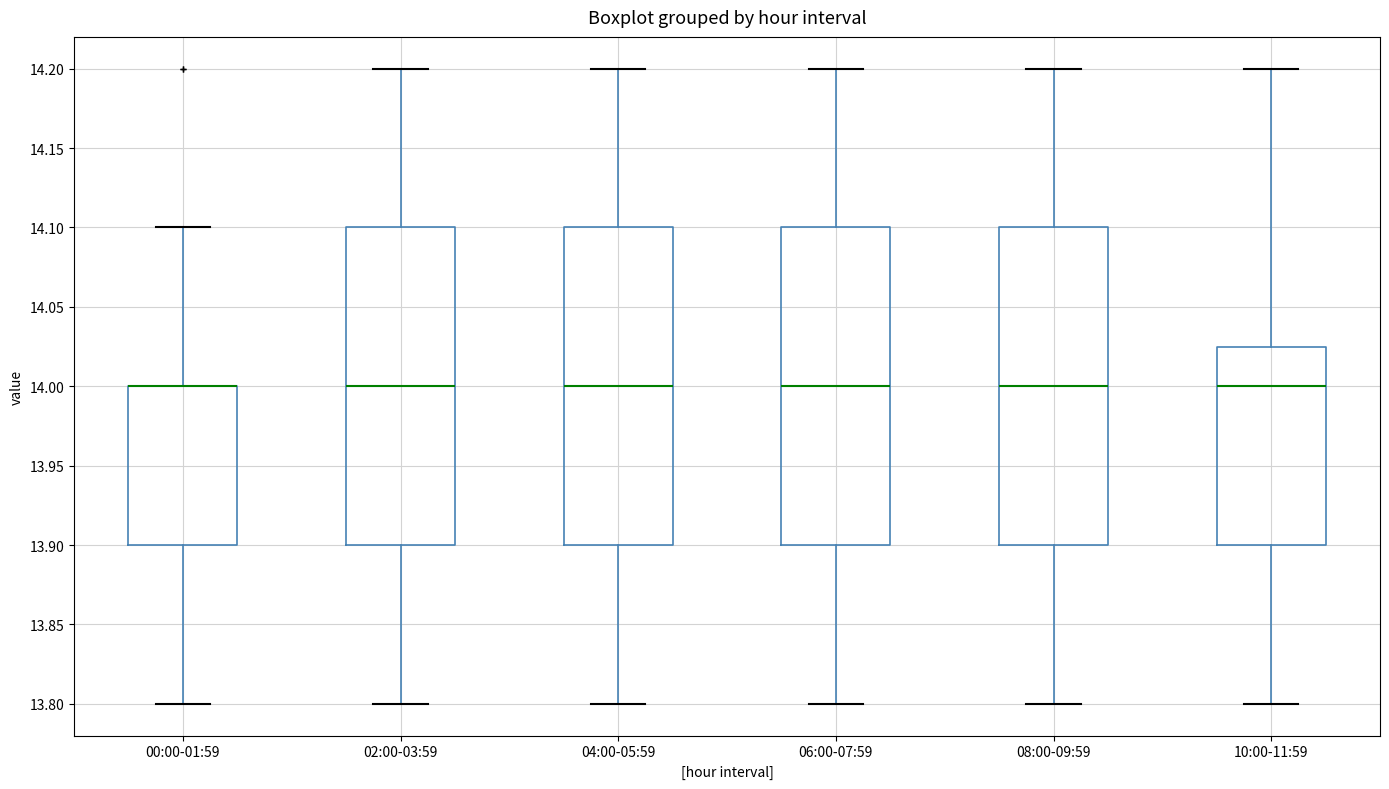

Reading left to right, read every box against the y-axis: the position of its median line, the range the box covers, and the ends of its whiskers. The values are not printed on the chart, so give them approximately, as read against the axis.

00:00-01:59: median 14.000 (drawn on the box's upper edge), box 13.900 to 14.000, whiskers 13.800 to 14.100
02:00-03:59: median 14.000, box 13.900 to 14.100, whiskers 13.800 to 14.200
04:00-05:59: median 14.000, box 13.900 to 14.100, whiskers 13.800 to 14.200
06:00-07:59: median 14.000, box 13.900 to 14.100, whiskers 13.800 to 14.200
08:00-09:59: median 14.000, box 13.900 to 14.100, whiskers 13.800 to 14.200
10:00-11:59: median 14.000, box 13.900 to 14.025, whiskers 13.800 to 14.200